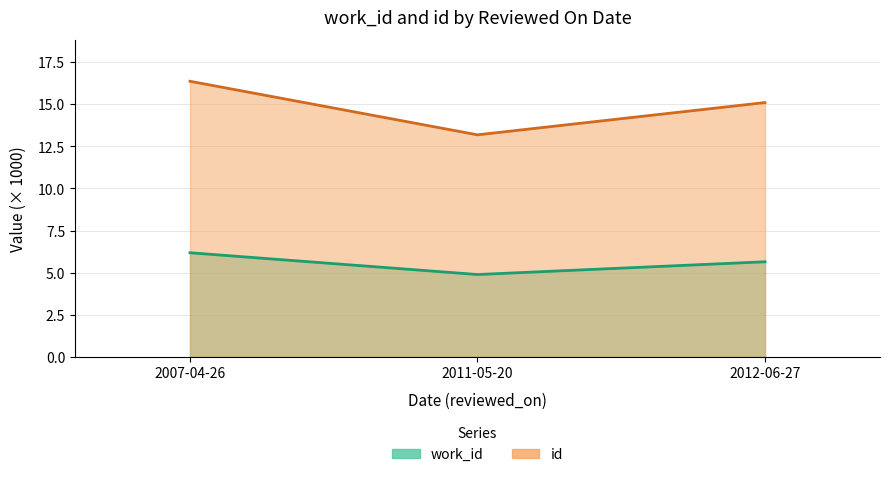

Reading right to left, list all the values displayed in this chart.

work_id: 5.6	4.9	6.2
id: 15.1	13.2	16.4